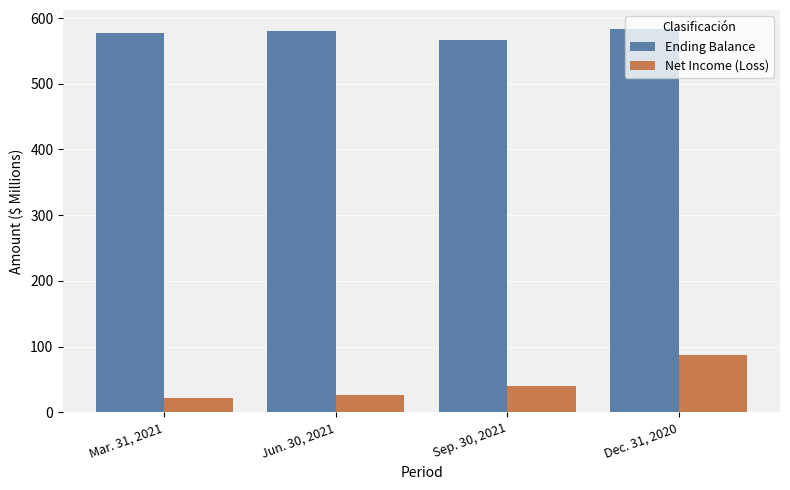

What is the label of the 4th bar from the left?

Dec. 31, 2020